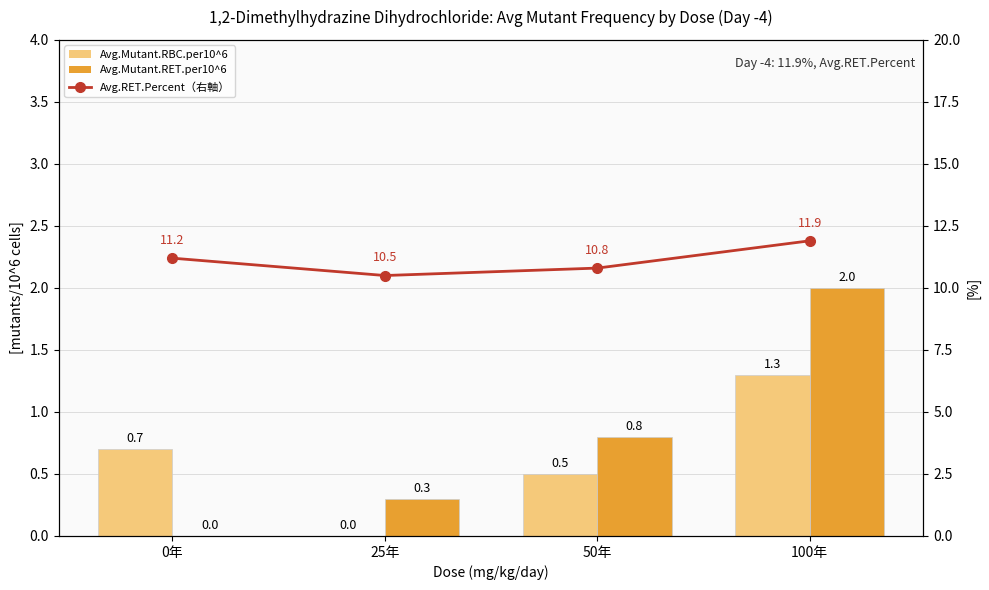

Is the value of Avg.Mutant.RET.per10^6 at 50年 greater than the value of Avg.Mutant.RBC.per10^6 at 100年?

No